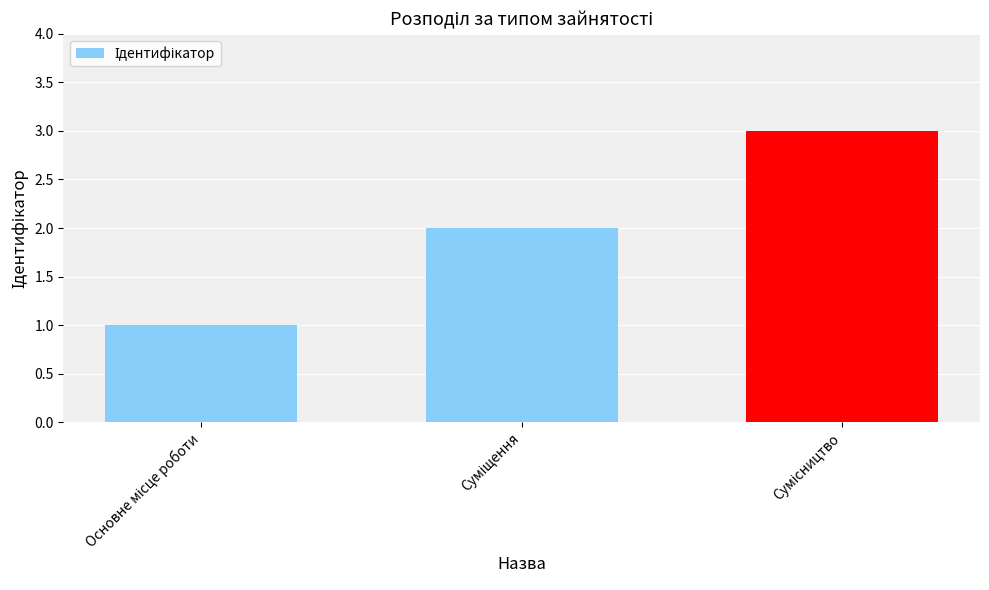

What is the greatest value displayed?

3